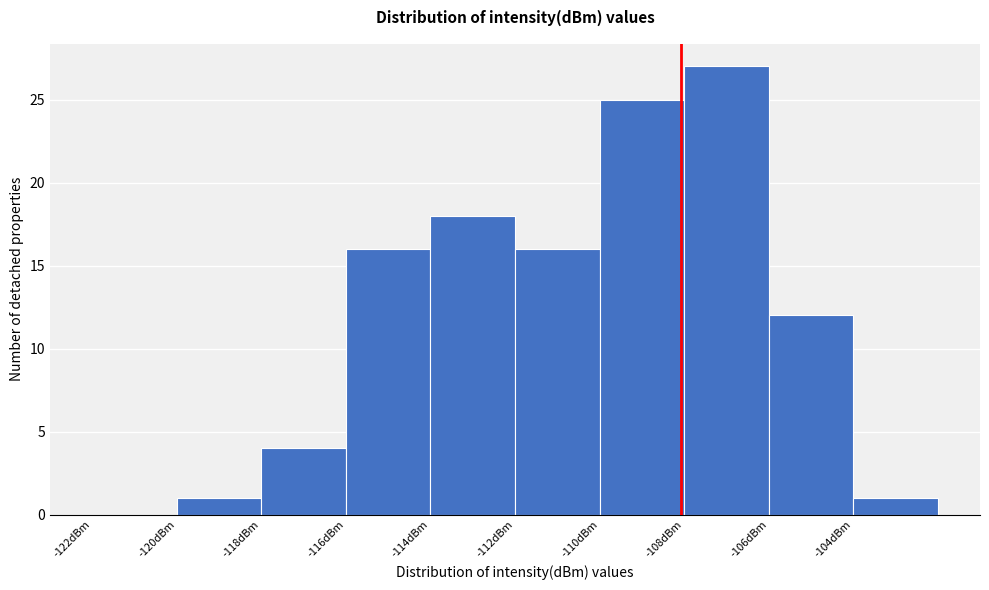

Over which range of the x-axis is the bar tallest?

-108 to -106